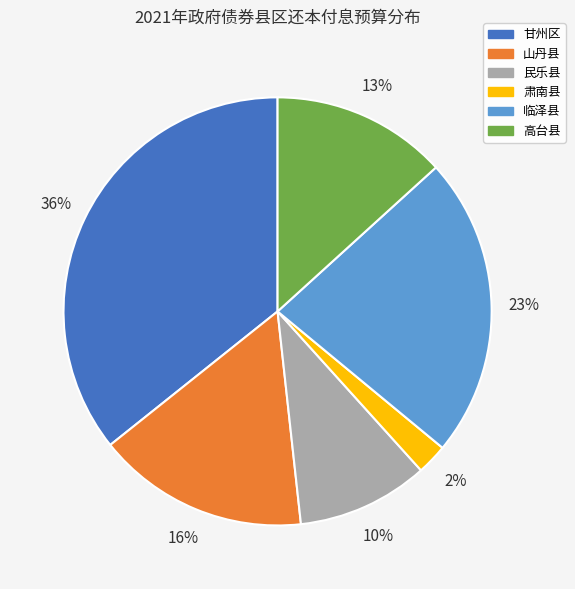

To the nearest percent, what is the difference between the 临泽县 and 民乐县 slice percentages?

13%